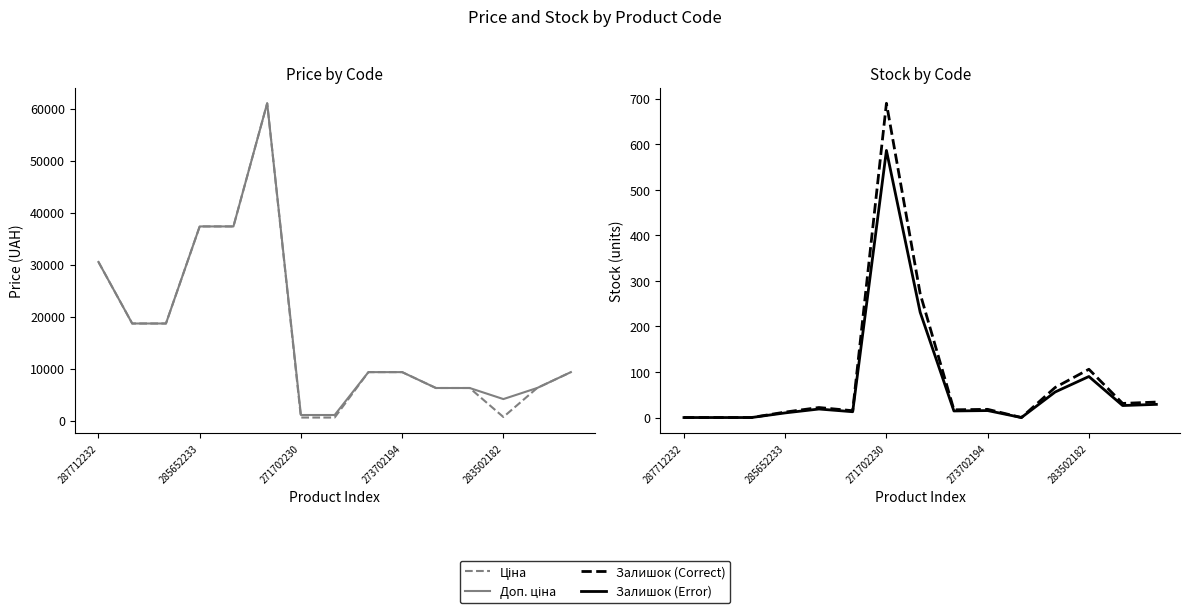

How many interior local peaks does the Ціна series have?

1